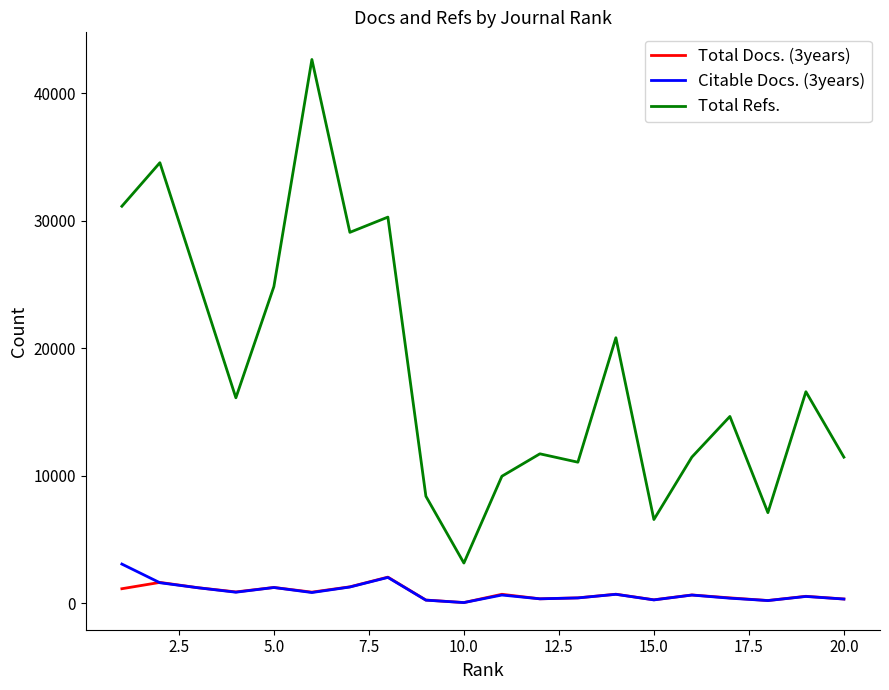

Which series has the largest total across all categories?

Total Refs.